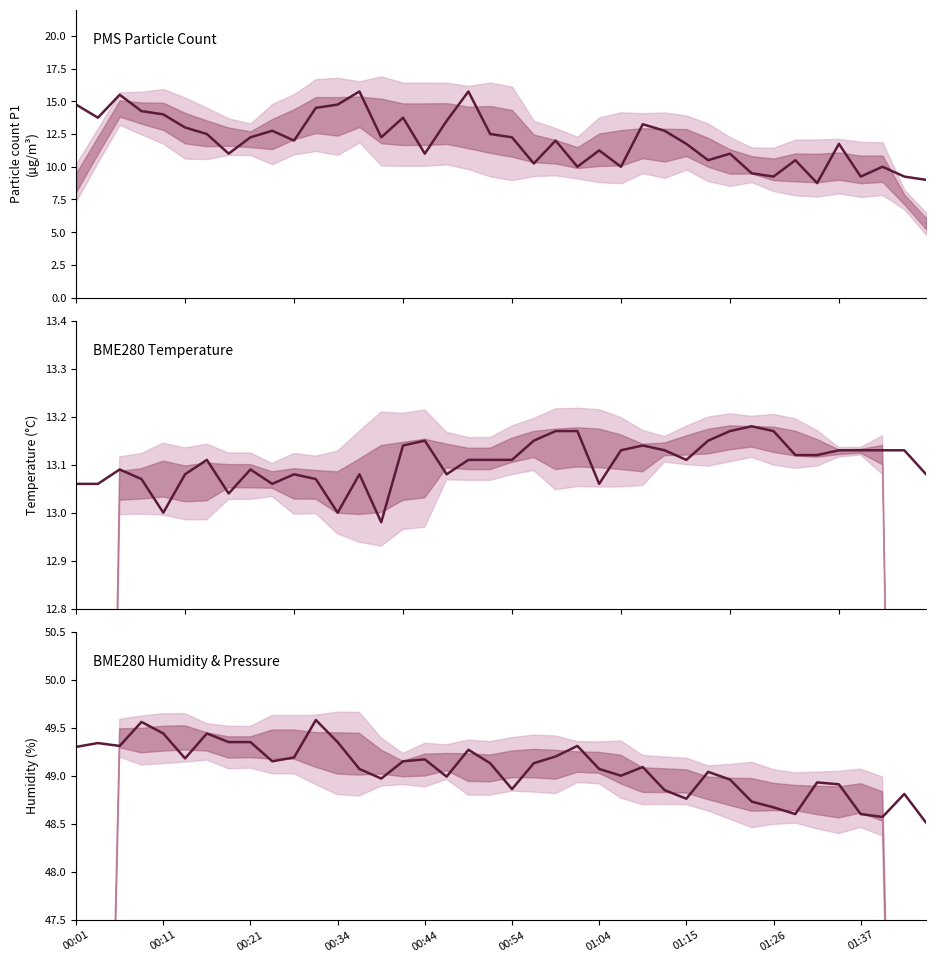

List the series in order of their peak value, lowest first.

BME280_temperature, PMS_P1, BME280_humidity